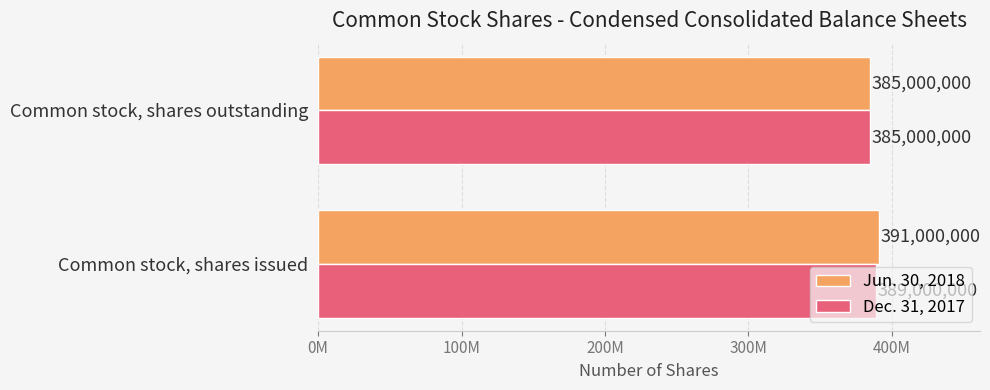

What are all the series names shown in the legend?

Jun. 30, 2018, Dec. 31, 2017